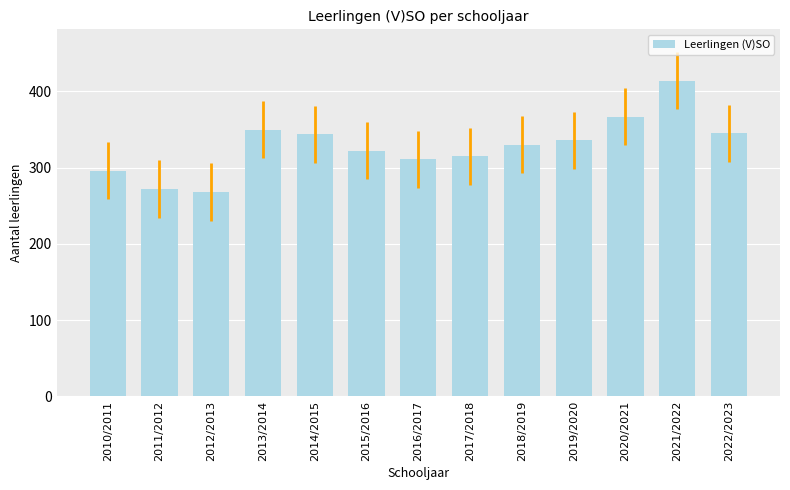

What is the label of the 9th bar from the right?

2014/2015